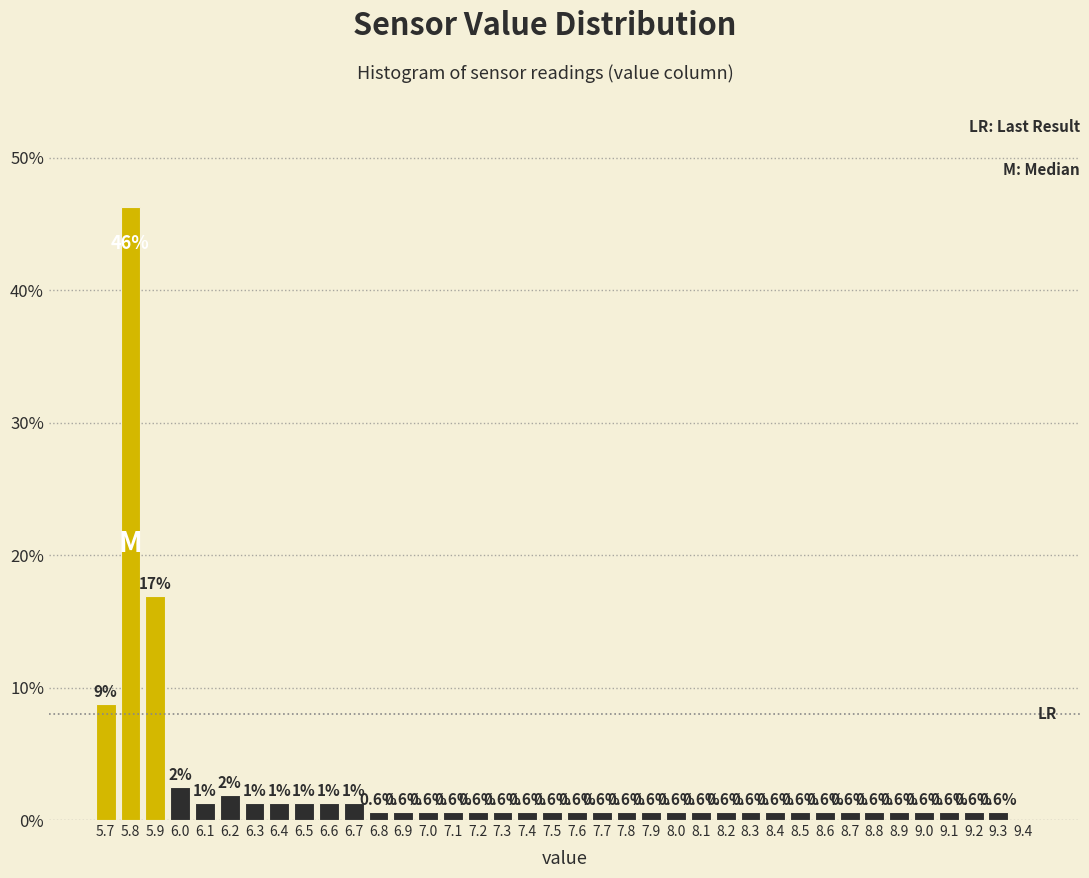

Which range on the x-axis has the tallest bar?

5.75 to 5.85